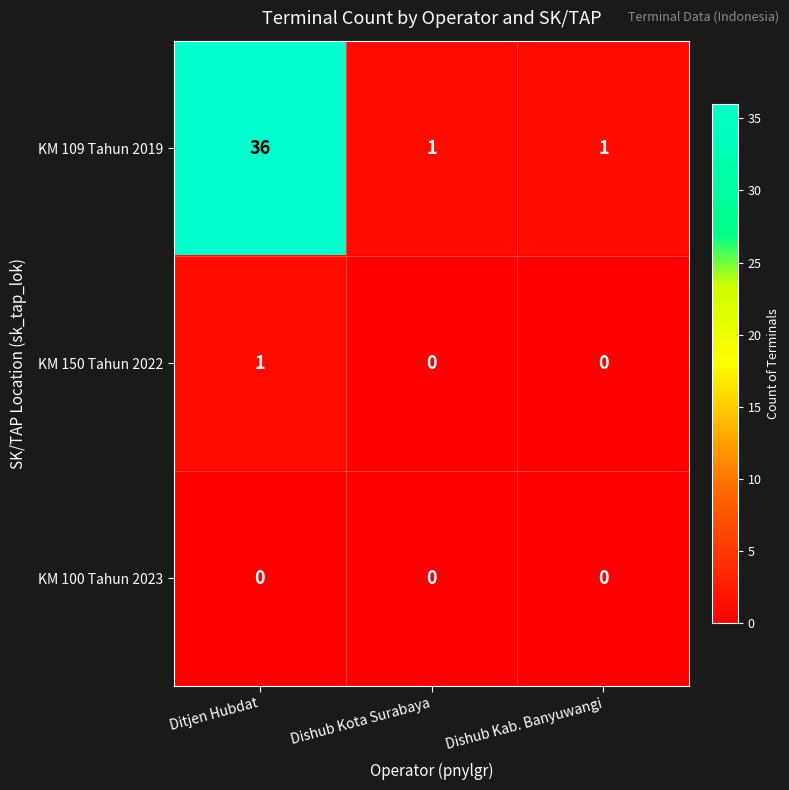

List the series in order of their peak value, highest first.

KM 109 Tahun 2019, KM 150 Tahun 2022, KM 100 Tahun 2023